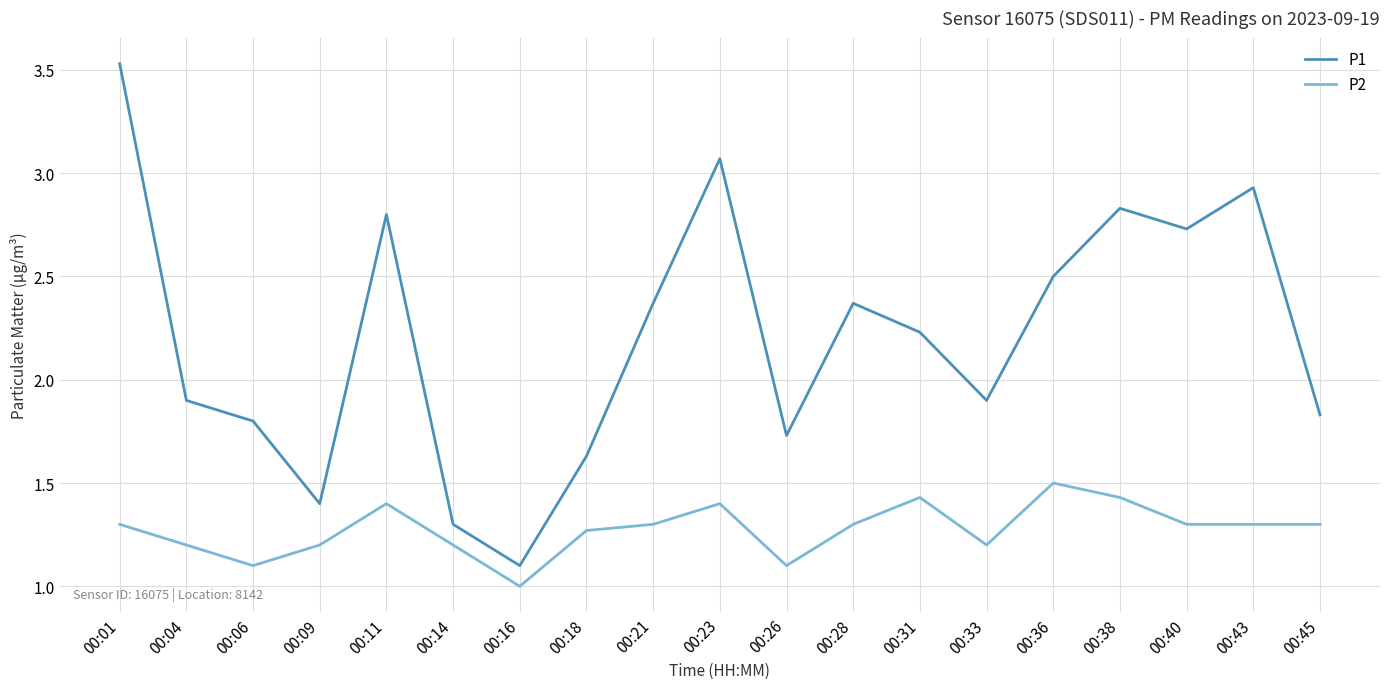

Which series changed the most between 00:04 and 00:28?

P1